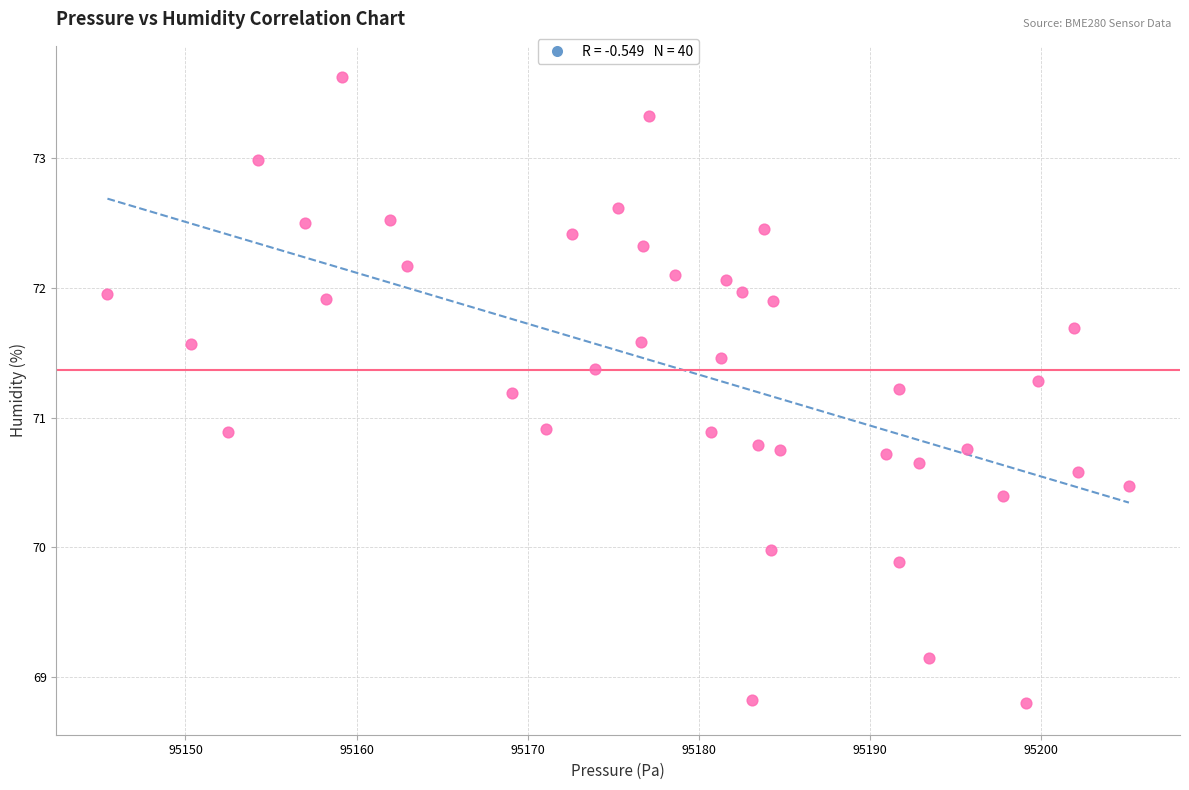

What is the range of Y values (max minus min)?

4.8